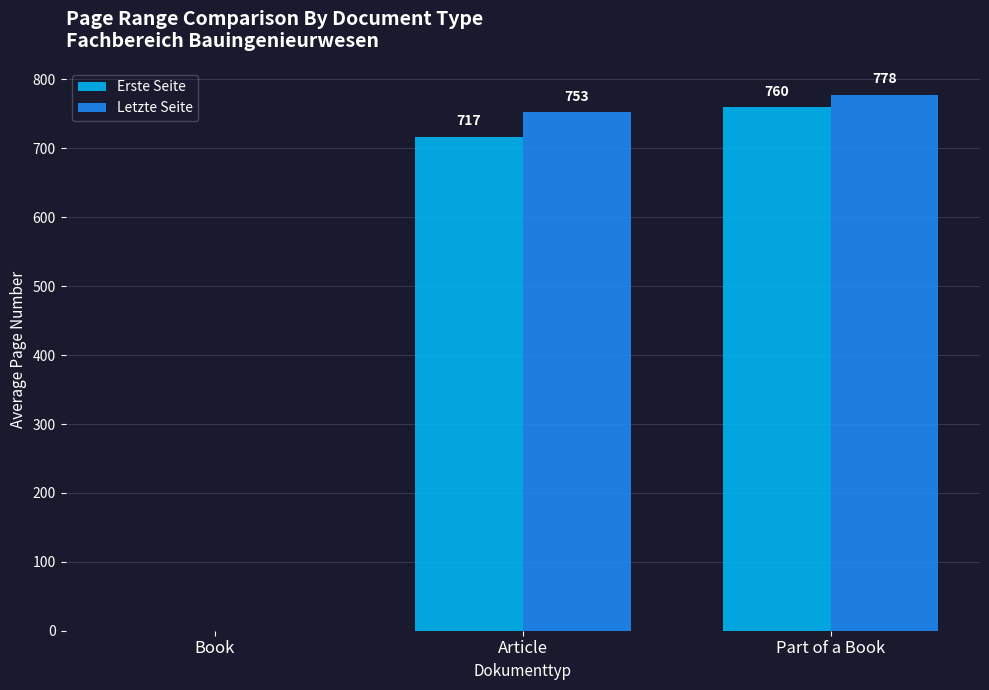

Which series has the largest total across all categories?

Letzte Seite